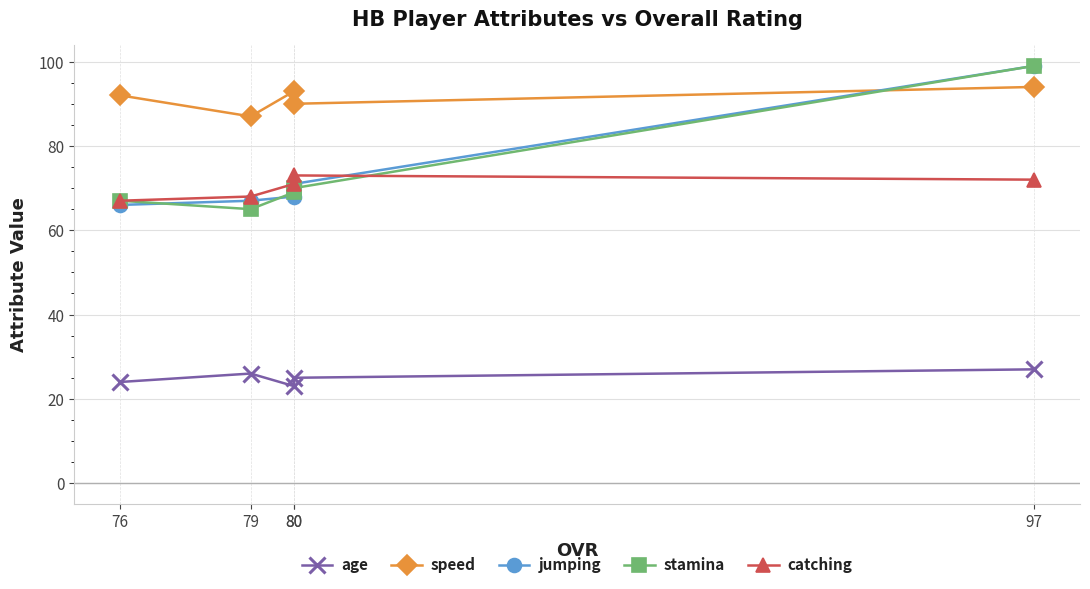

How many lines are shown in the chart?

5